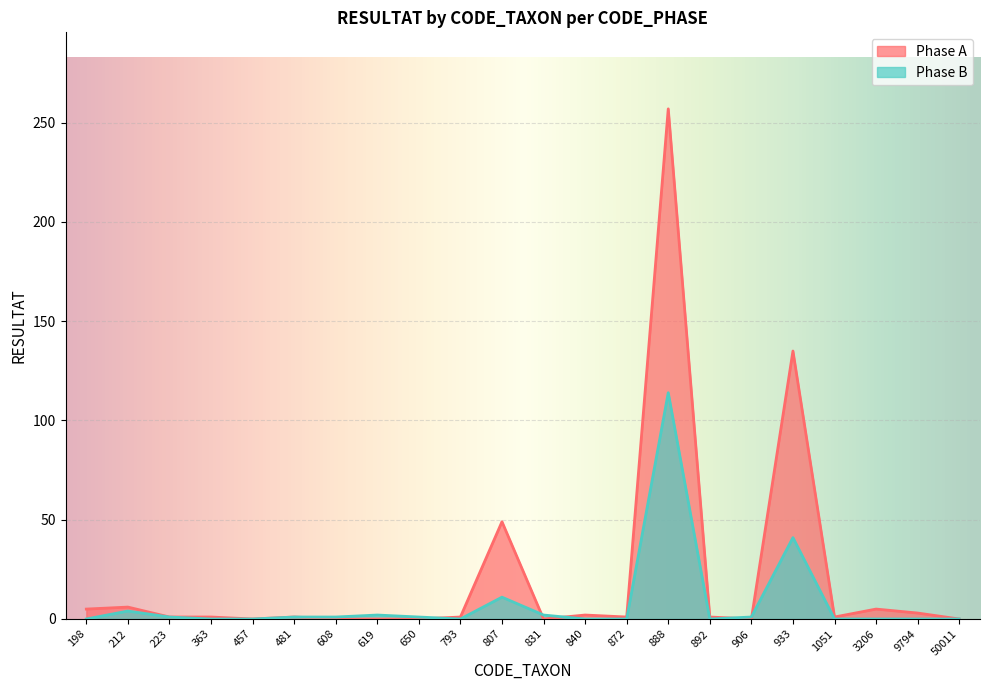

How many series are shown in this chart?

2